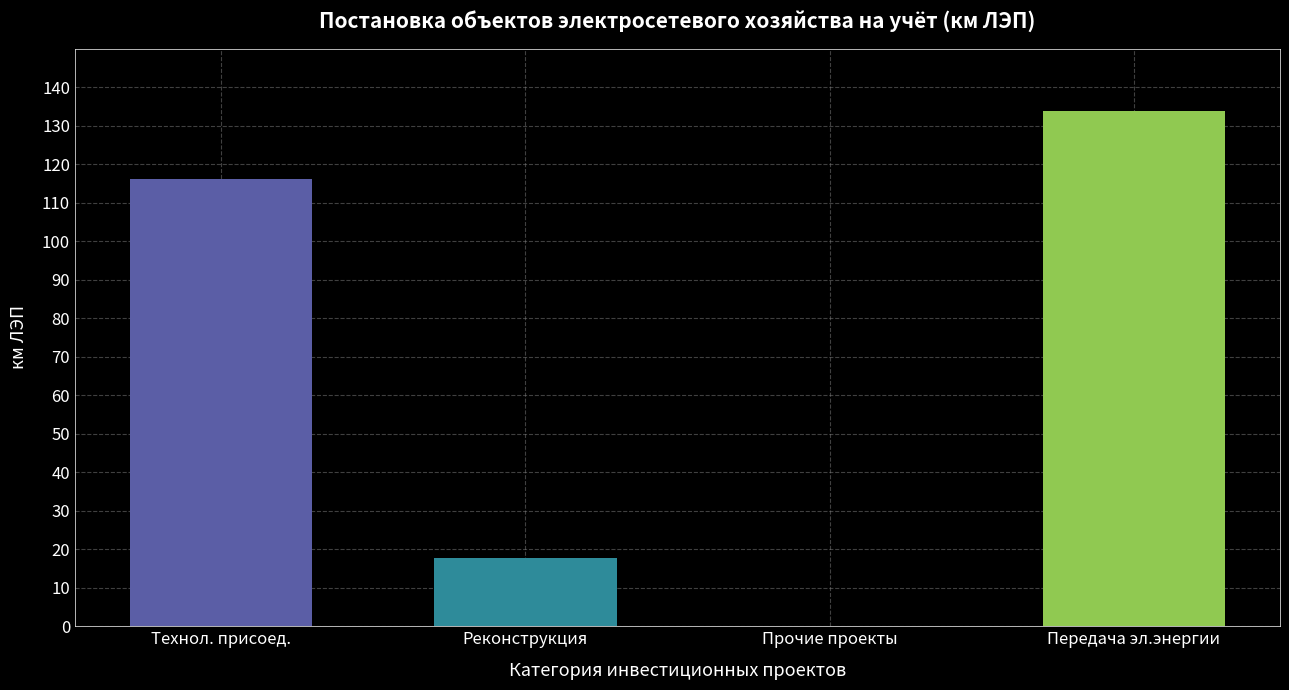

What is the ratio of the value at Технол. присоед. to the value at Реконструкция?

6.6